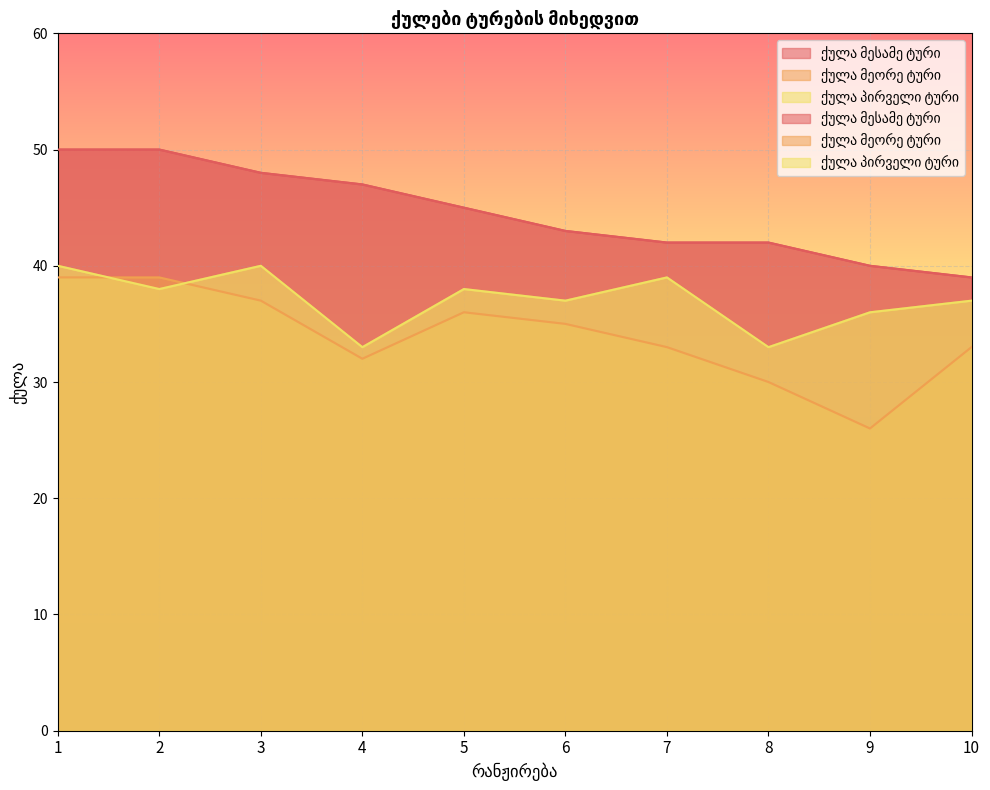

At which category does the chart reach its minimum across all series?

9